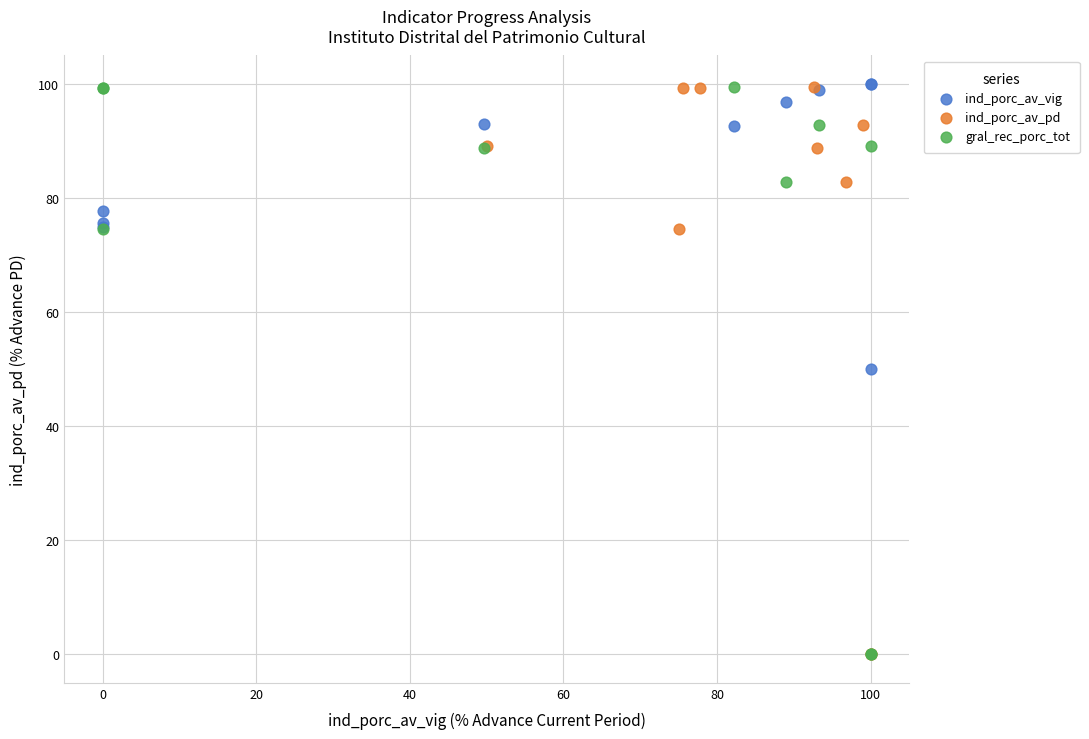

What are all the series names shown in the legend?

ind_porc_av_vig, ind_porc_av_pd, gral_rec_porc_tot